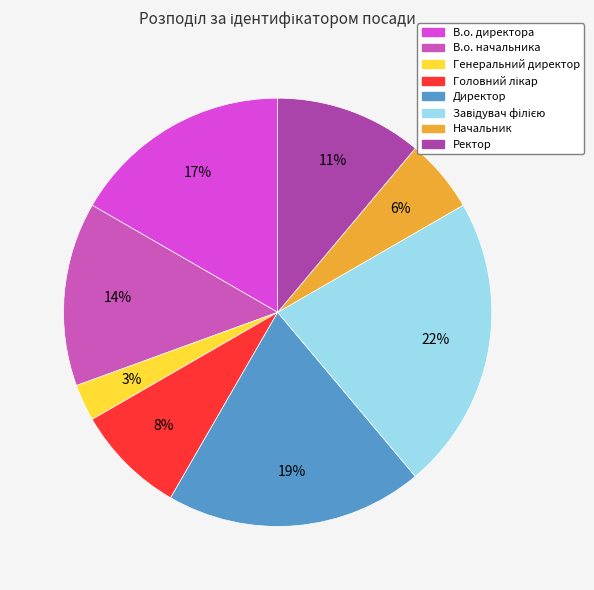

How many slices are in this pie chart?

8